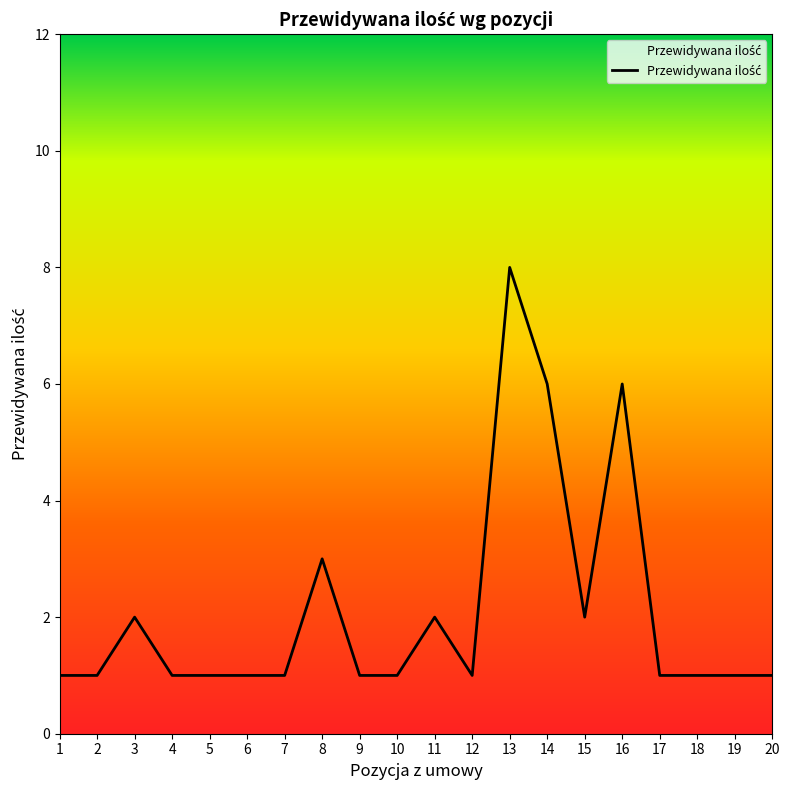

What is the difference between the maximum and minimum values?

7